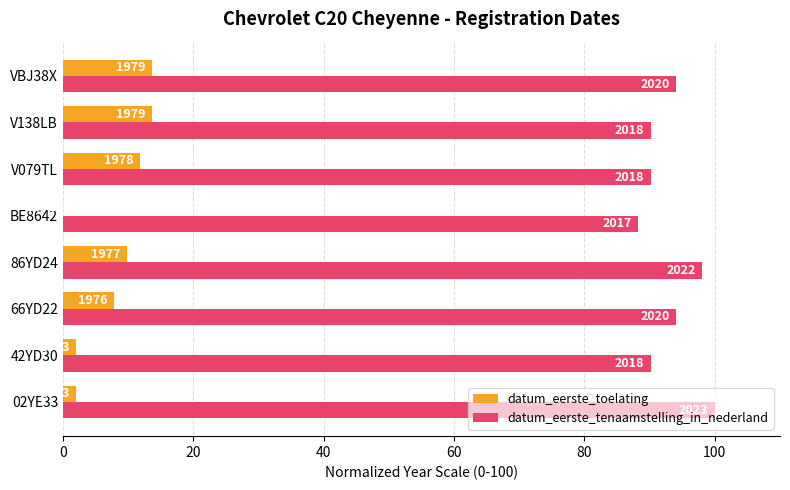

What are all the series names shown in the legend?

datum_eerste_toelating, datum_eerste_tenaamstelling_in_nederland